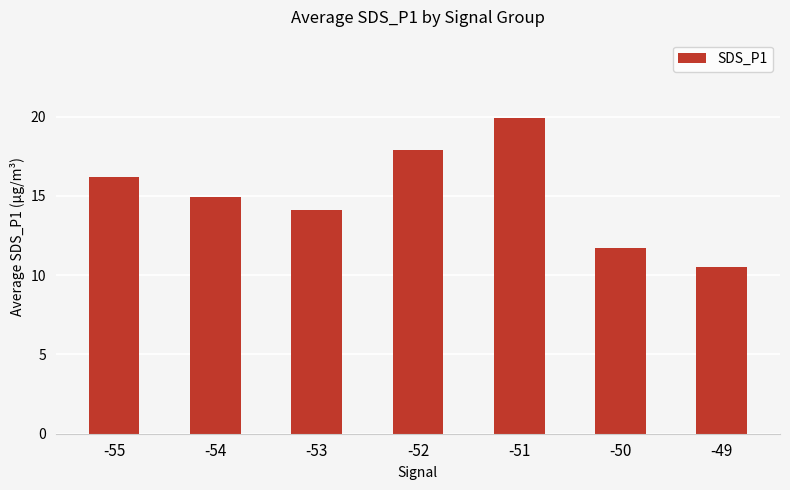

Does the chart contain any negative values?

No